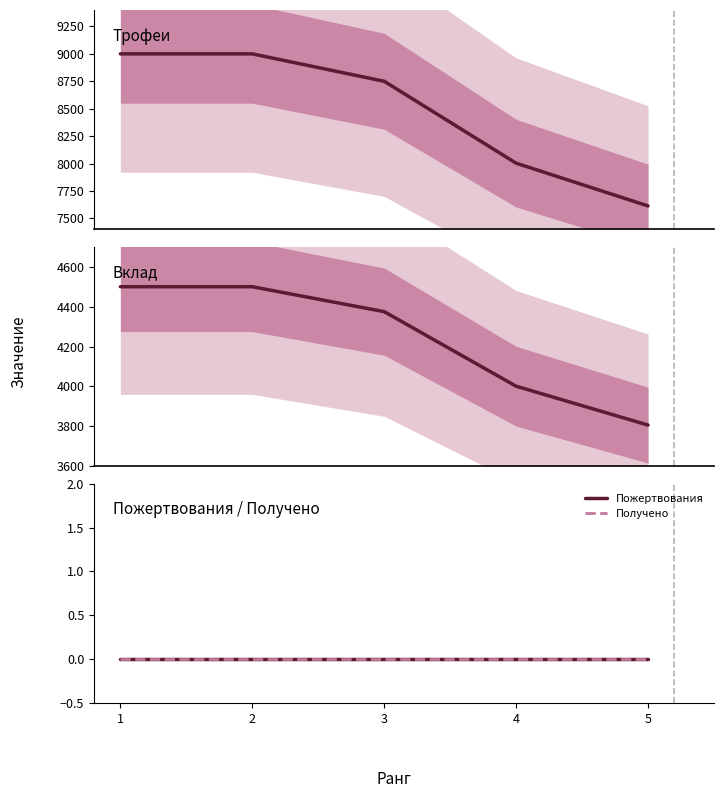

List the labels in order of Трофеи value, largest first.

1, 2, 3, 4, 5